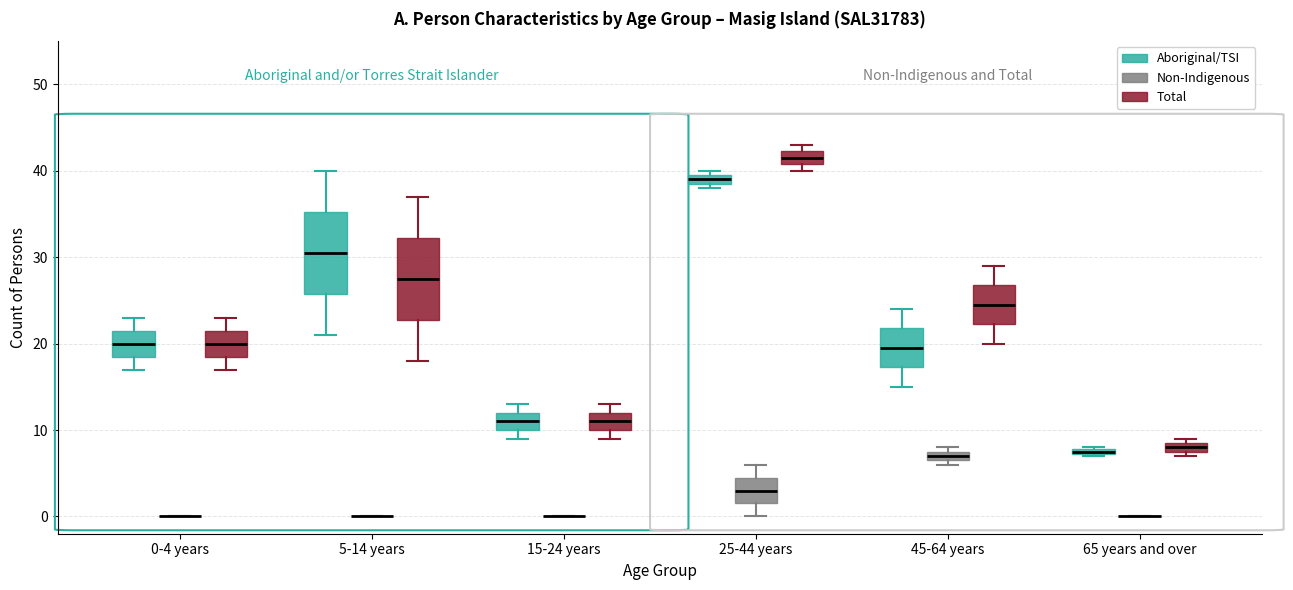

Where is the upper edge of the box for 25-44 years (Total) on the y-axis? The values are not printed on the chart, so give them approximately, as read against the axis.

42